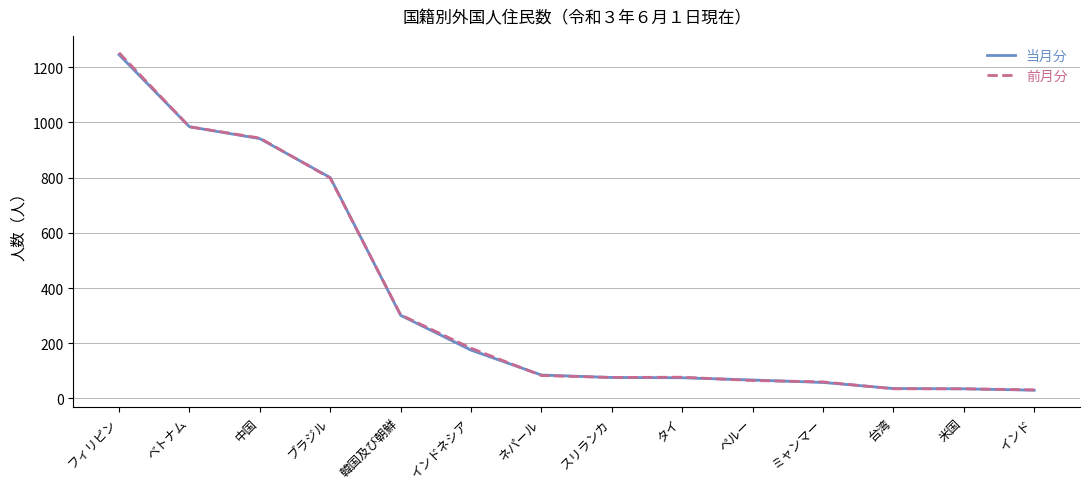

What are all the series names shown in the legend?

当月分, 前月分